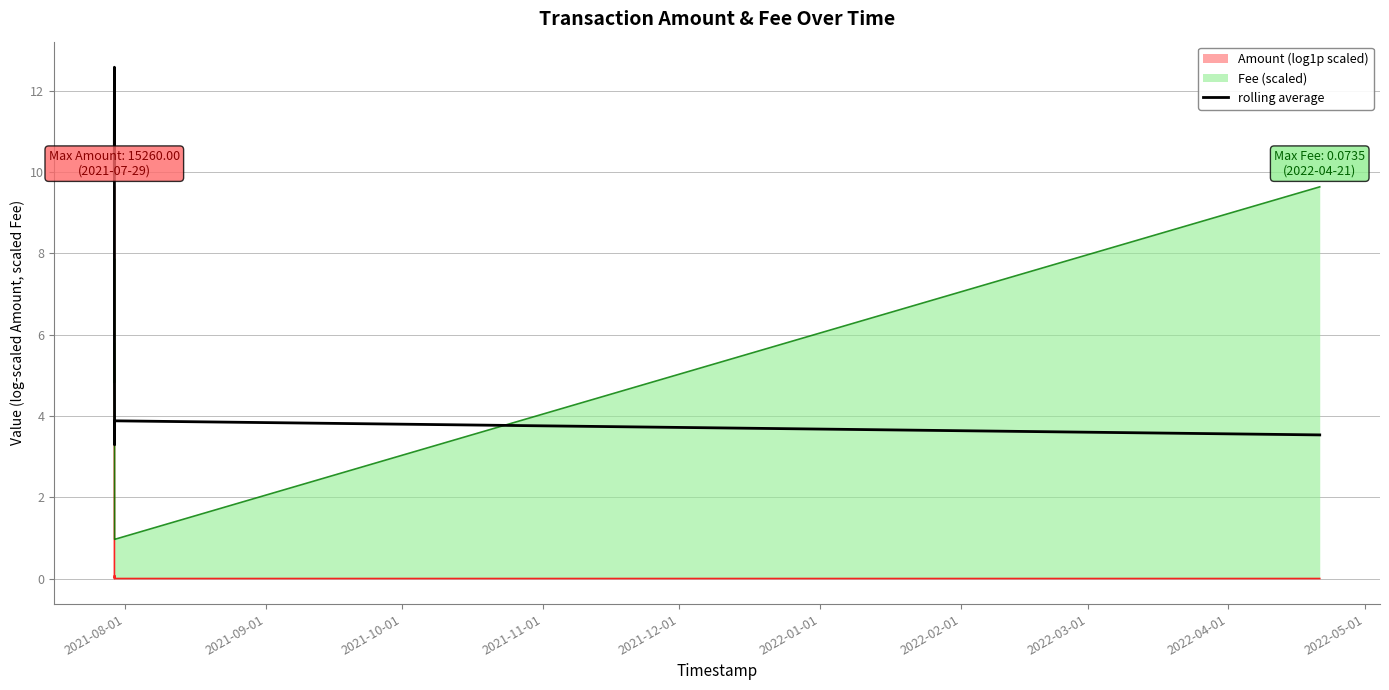

What is the highest value of the Fee (scaled) series?

9.6